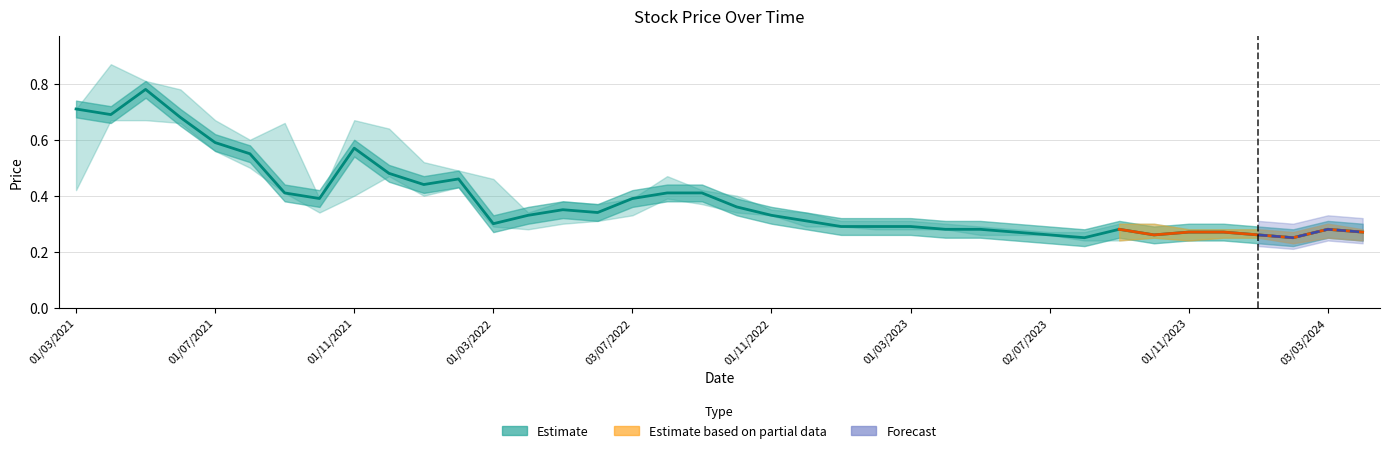

What position from the right is 3?

35